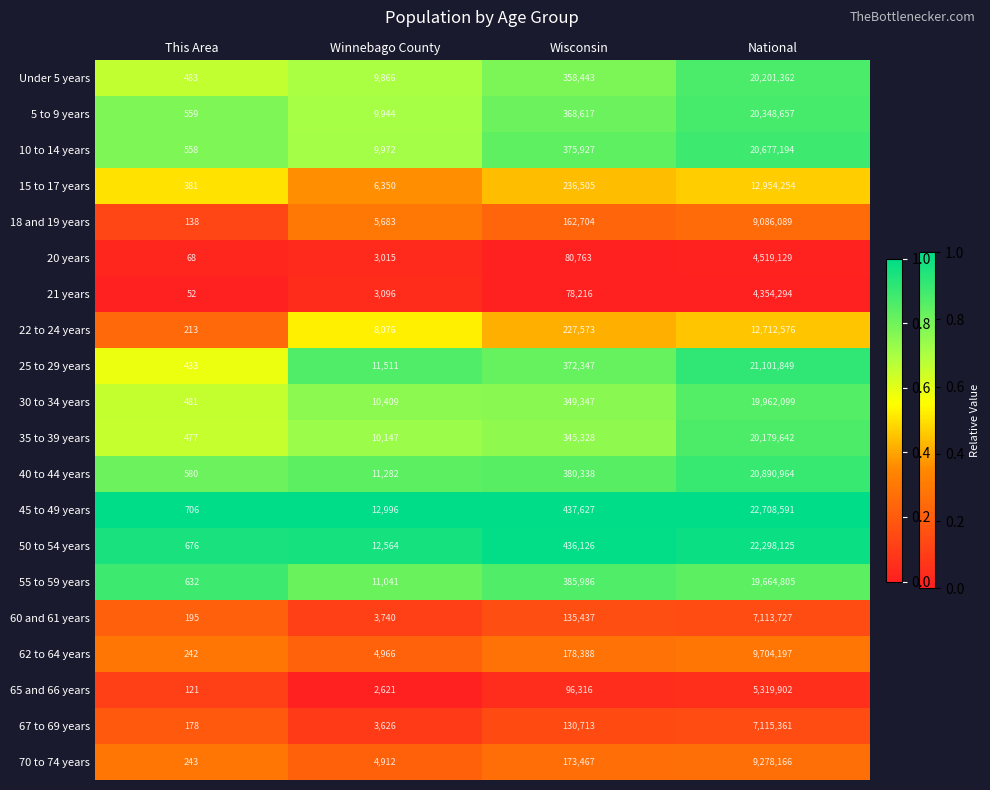

The 20 years series shows 1065 at Winnebago County. True or false?

False